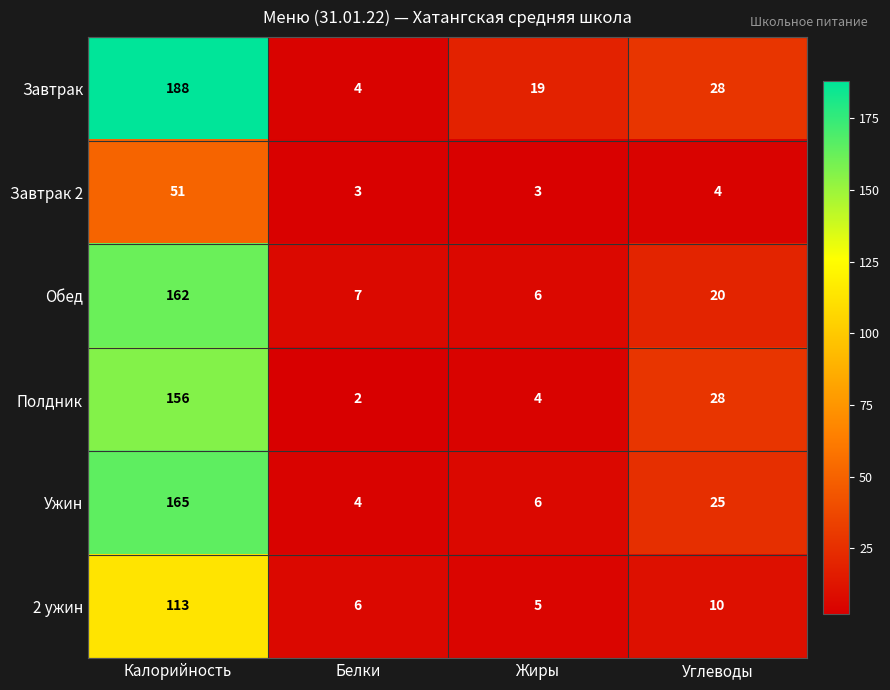

What is the sum of all Полдник values?

190